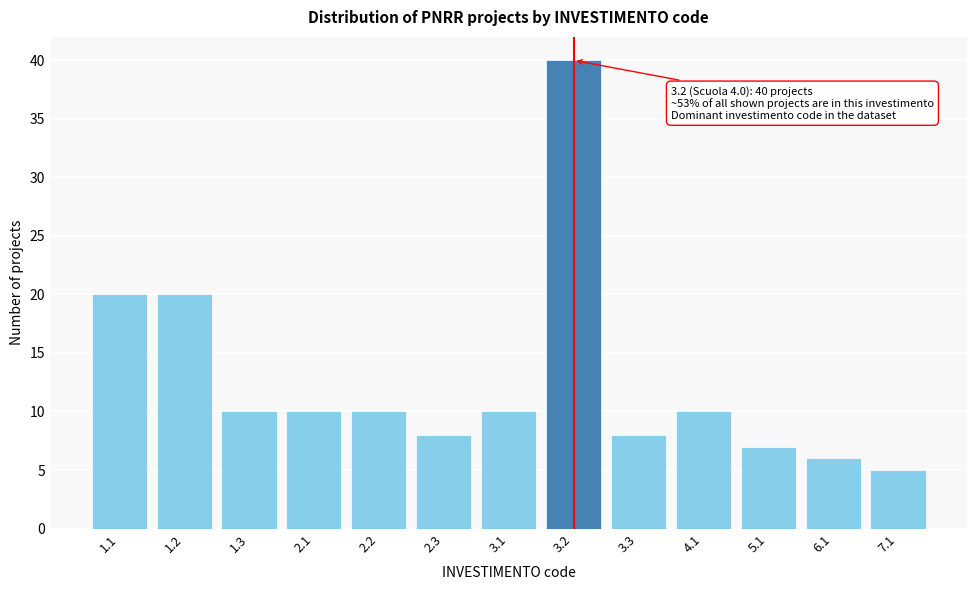

Reading right to left, what are all the values shown in this chart?

5	6	7	10	8	40	10	8	10	10	10	20	20